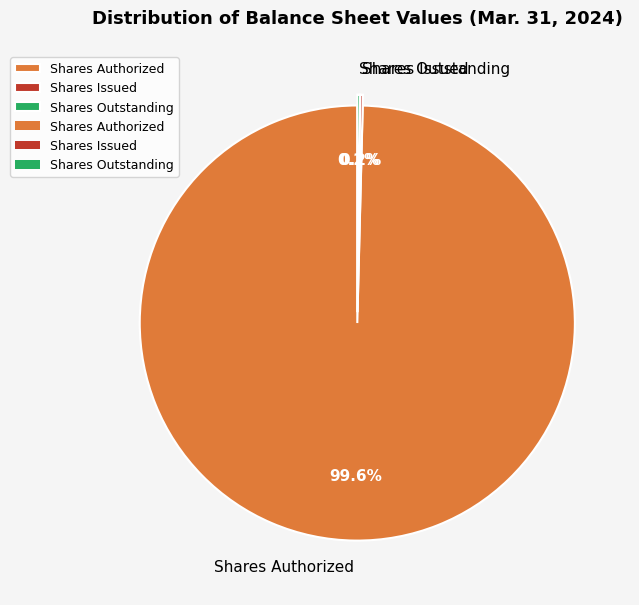

To the nearest percent, what is the difference between the largest and smallest slice percentages?

99%